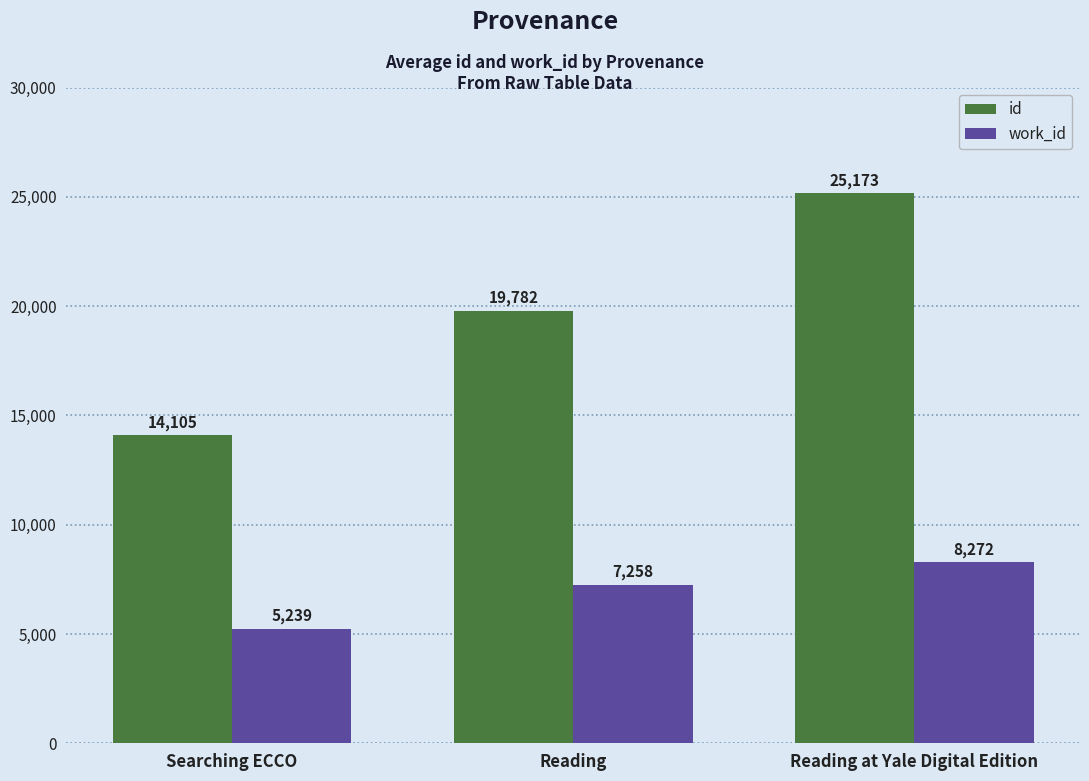

At how many categories does at least one series exceed 15187?

2